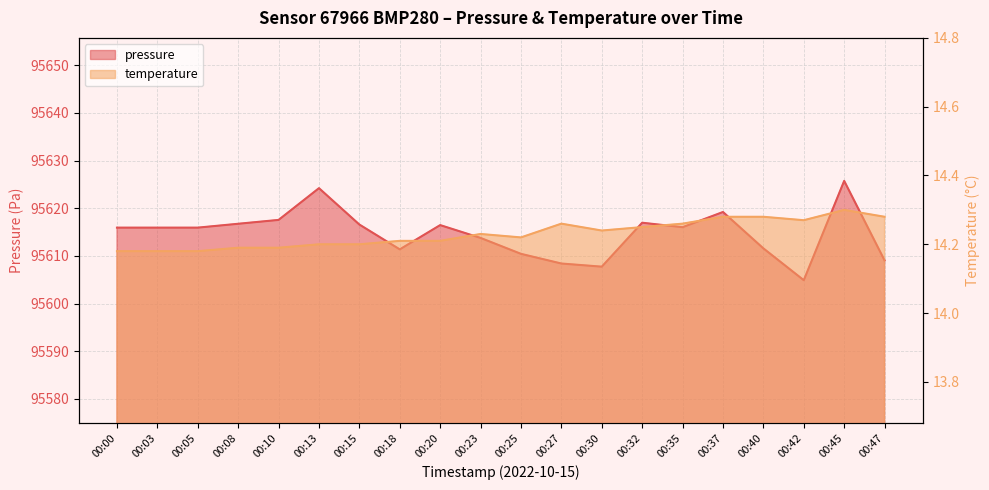

At 00:08, list the series in order from smallest to largest.

temperature, pressure